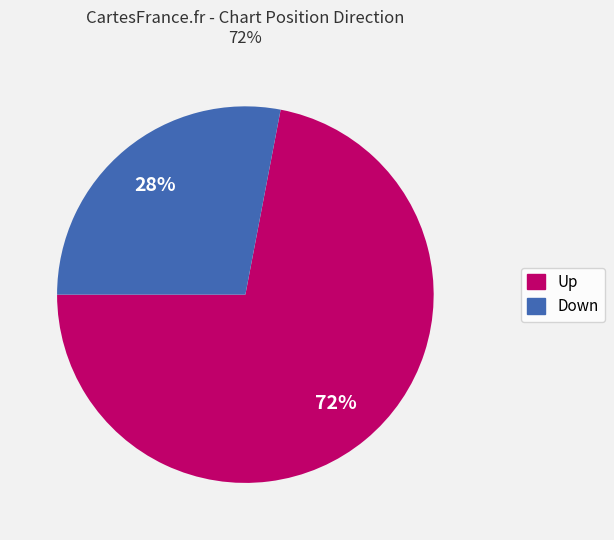

Is there a majority slice in this chart?

Yes